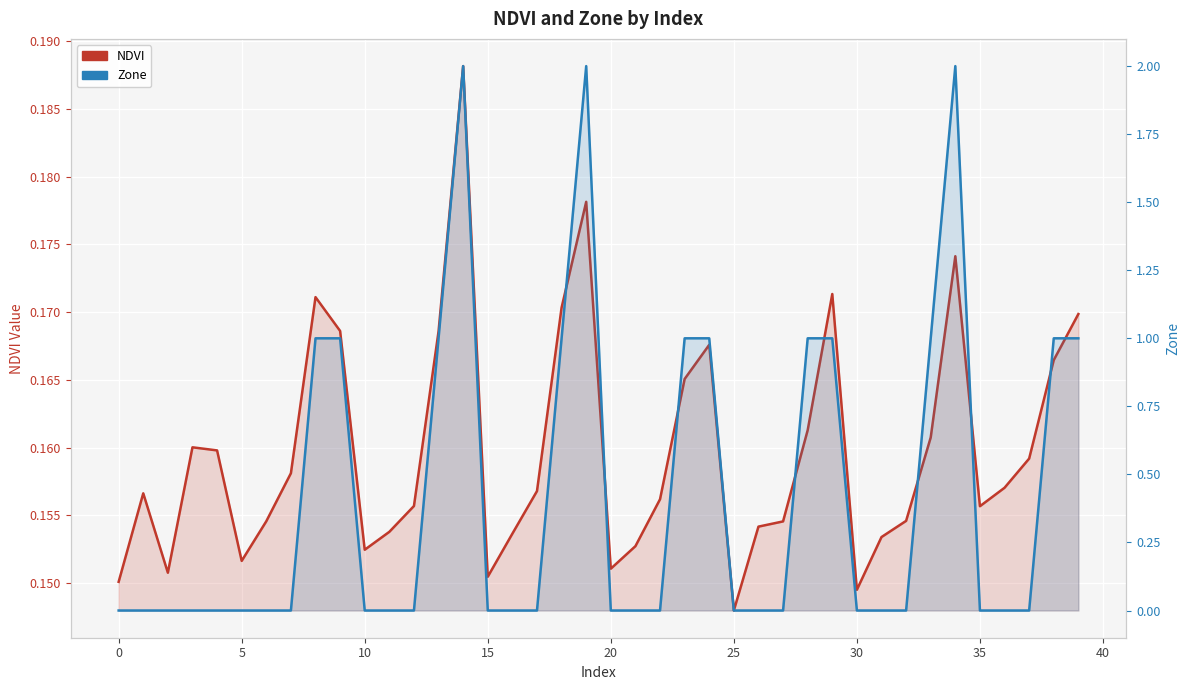

What are all the series names shown in the legend?

NDVI, Zone